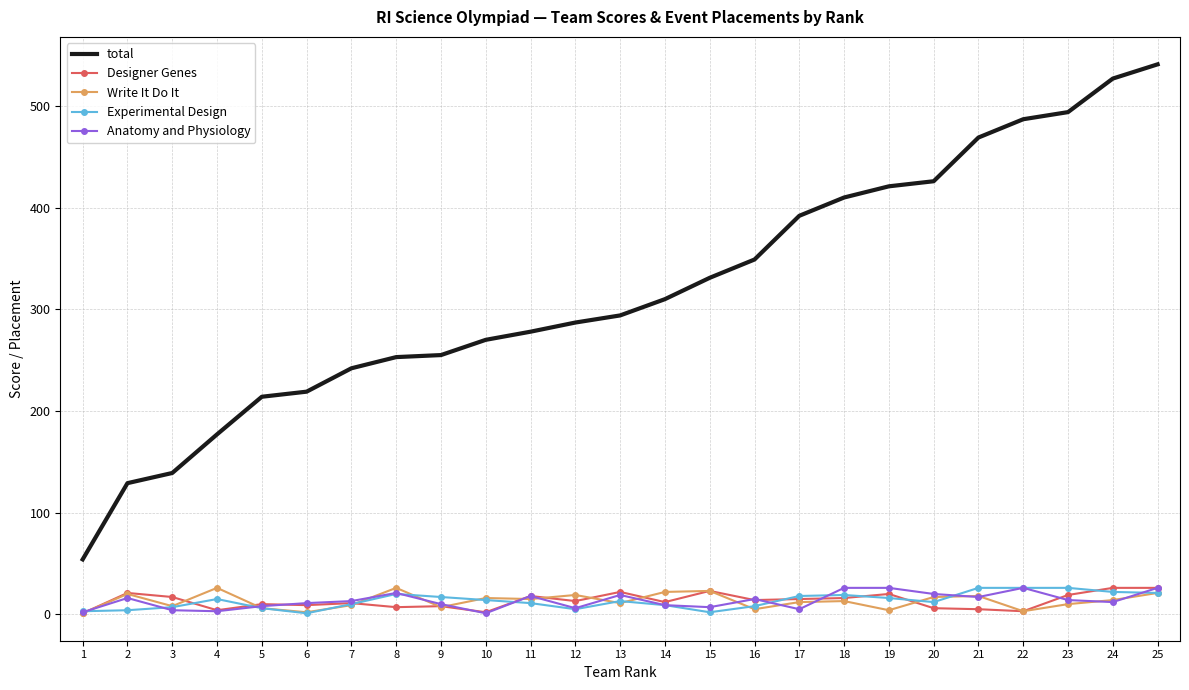

Which series has the largest range (max minus min)?

total